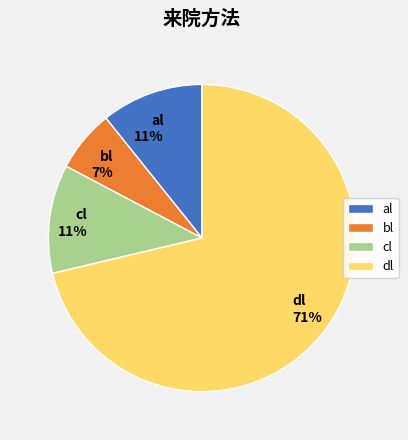

To the nearest percent, what is the average slice percentage?

25%